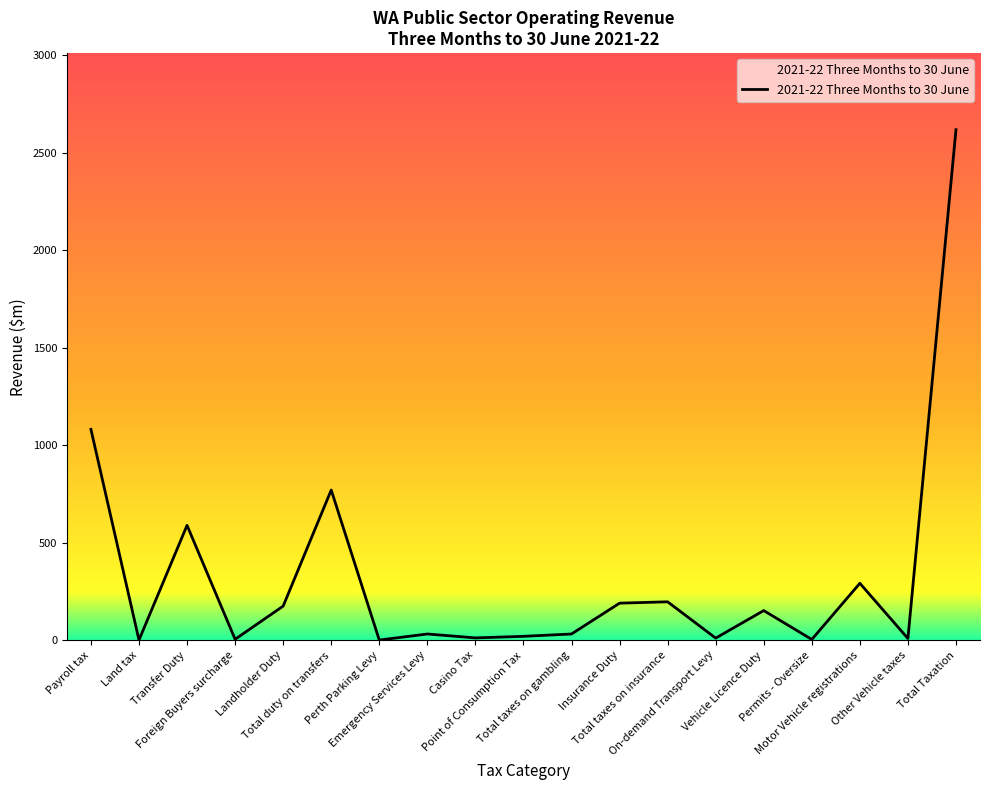

What is the maximum value shown in the chart?

2617